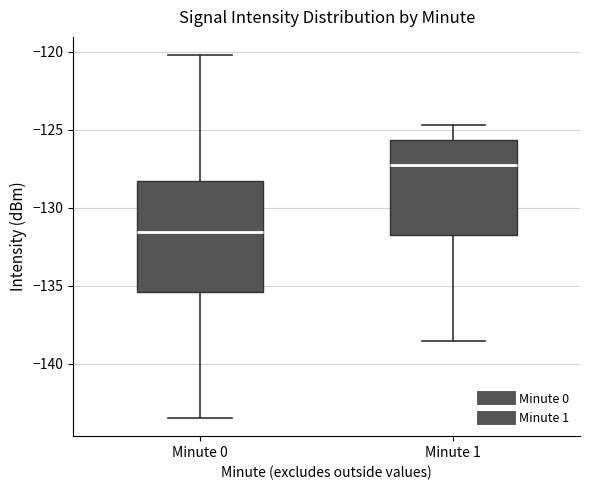

Reading left to right, transcribe this box plot: for each box, give where its median line is, the range the box spans, and where its two whiskers end, as read against the y-axis. The values are not printed on the chart, so give them approximately, as read against the axis.

Minute 0: median -131.5, box -135.5 to -128.5, whiskers -143.5 to -120.0
Minute 1: median -127.5, box -131.5 to -125.5, whiskers -138.5 to -124.5